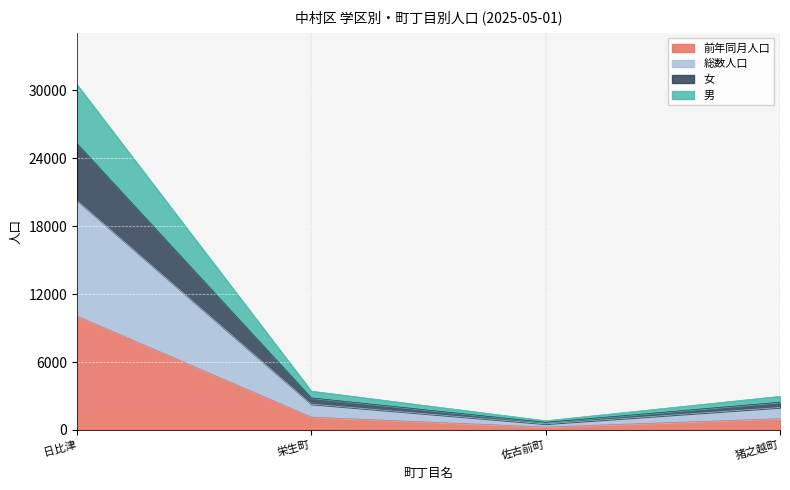

Where does the 男 series first go above 2280?

日比津